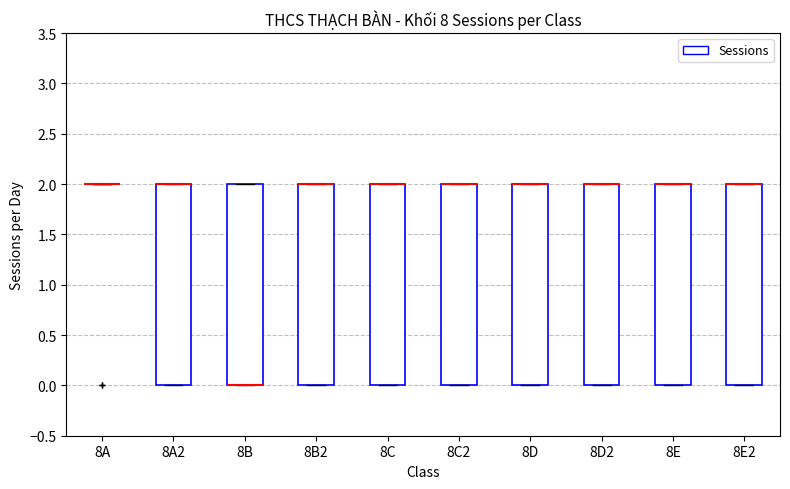

Reading left to right, read every box against the y-axis: the position of its median line, the range the box covers, and the ends of its whiskers. The values are not printed on the chart, so give them approximately, as read against the axis.

8A: box collapsed to a line at 2, whiskers 2 to 2
8A2: median 2 (drawn on the box's upper edge), box 0 to 2, whiskers 0 to 2
8B: median 0 (drawn on the box's lower edge), box 0 to 2, whiskers 0 to 2
8B2: median 2 (drawn on the box's upper edge), box 0 to 2, whiskers 0 to 2
8C: median 2 (drawn on the box's upper edge), box 0 to 2, whiskers 0 to 2
8C2: median 2 (drawn on the box's upper edge), box 0 to 2, whiskers 0 to 2
8D: median 2 (drawn on the box's upper edge), box 0 to 2, whiskers 0 to 2
8D2: median 2 (drawn on the box's upper edge), box 0 to 2, whiskers 0 to 2
8E: median 2 (drawn on the box's upper edge), box 0 to 2, whiskers 0 to 2
8E2: median 2 (drawn on the box's upper edge), box 0 to 2, whiskers 0 to 2